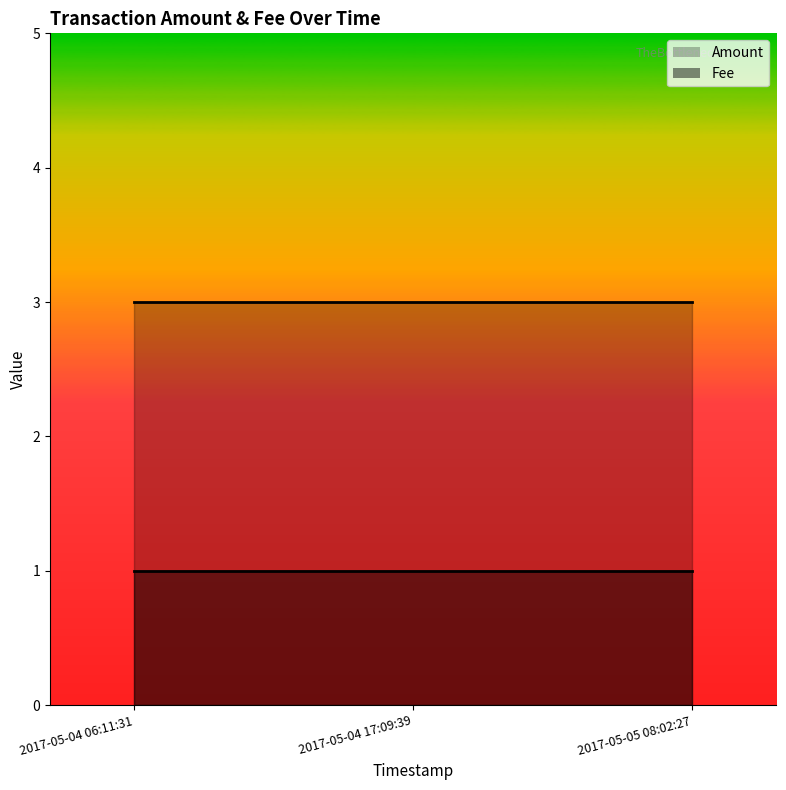

List the series in order of their overall mean, lowest first.

Fee, Amount